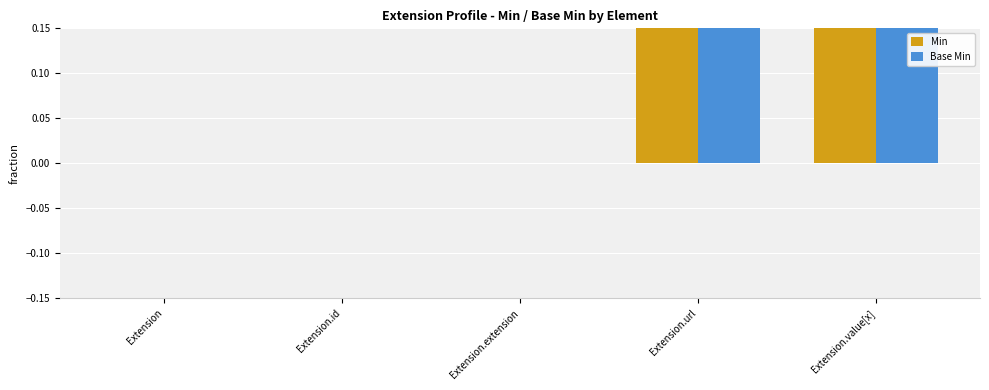

The Min series shows 1 at Extension.url. True or false?

True